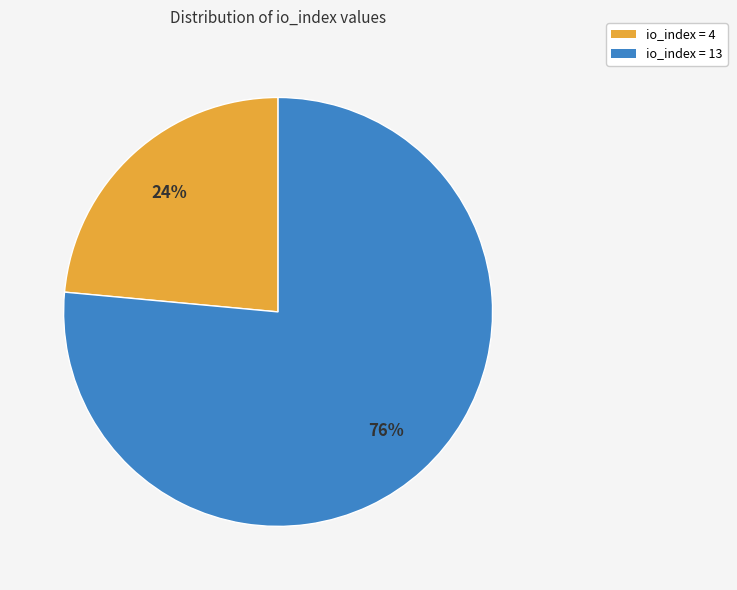

Does any single category account for the majority?

Yes